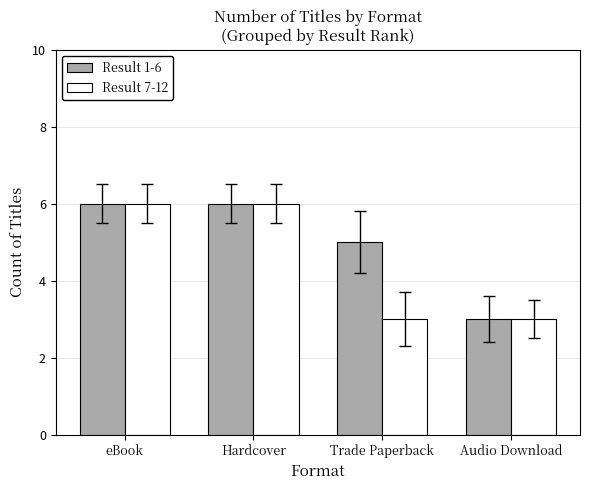

What is the value of the Result 1-6 bar at the 4th from the left?

3